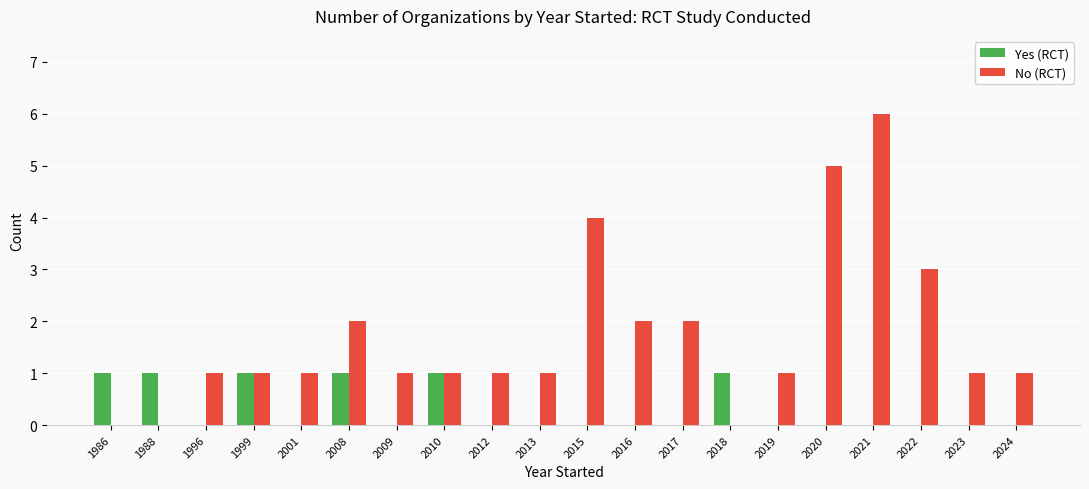

Reading left to right, transcribe all the data shown in this chart.

Yes (RCT): 1	1	0	1	0	1	0	1	0	0	0	0	0	1	0	0	0	0	0	0
No (RCT): 0	0	1	1	1	2	1	1	1	1	4	2	2	0	1	5	6	3	1	1